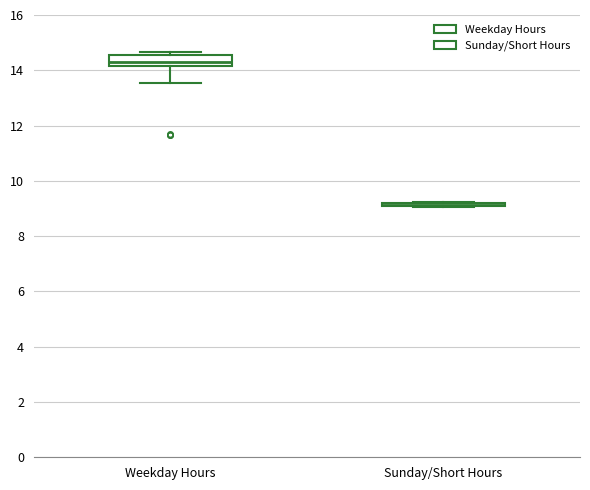

Which box is the tallest, from its lower edge to its upper edge?

Weekday Hours